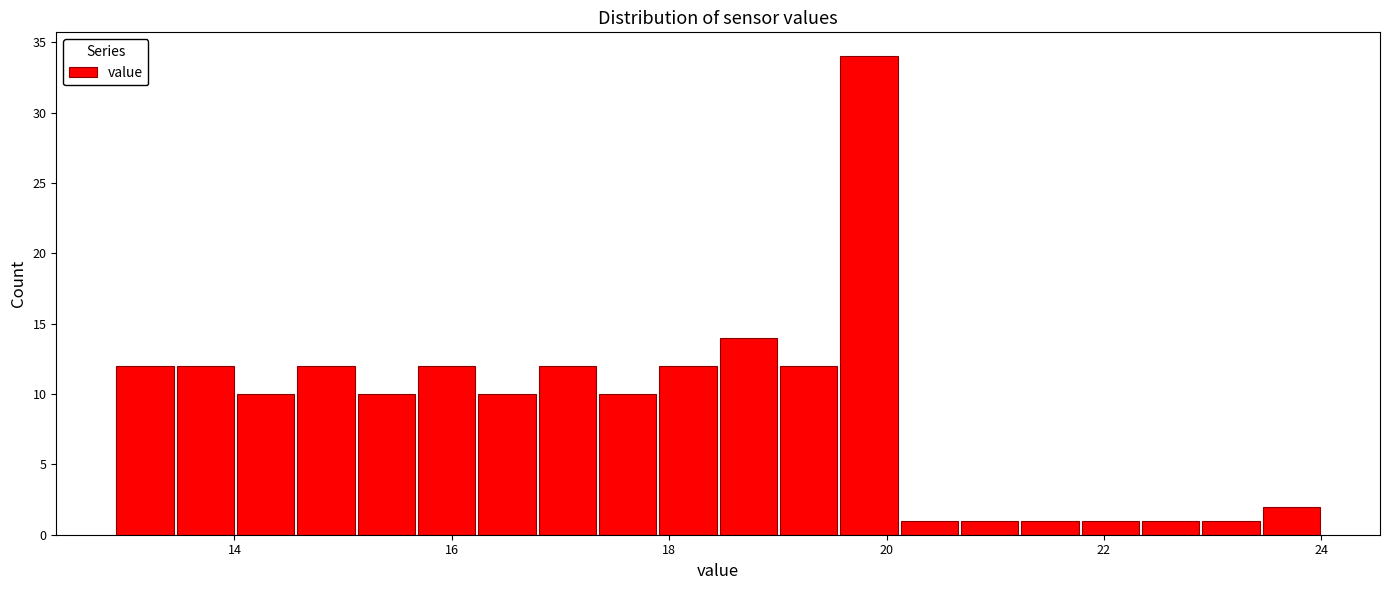

Around what value on the x-axis is the tallest bar? Give the approximate position of its centre, as read against the axis.

19.8